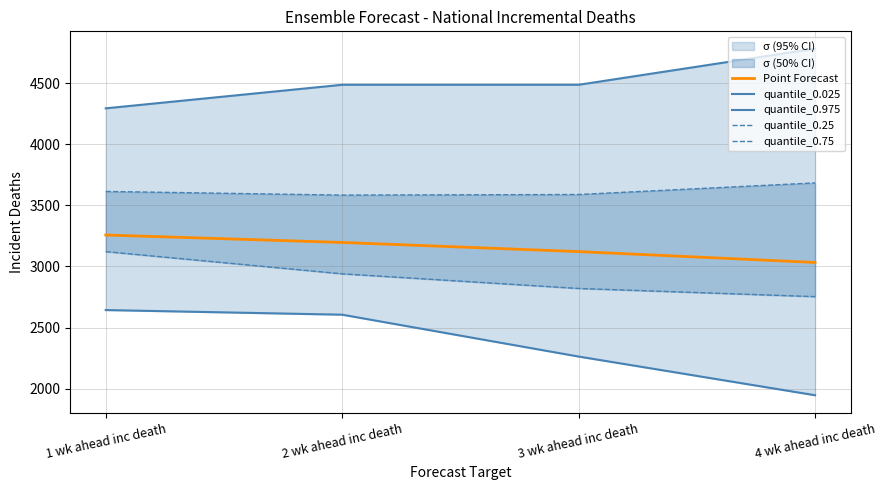

List the series in order of their peak value, lowest first.

quantile_0.025, quantile_0.25, Point Forecast, quantile_0.75, quantile_0.975